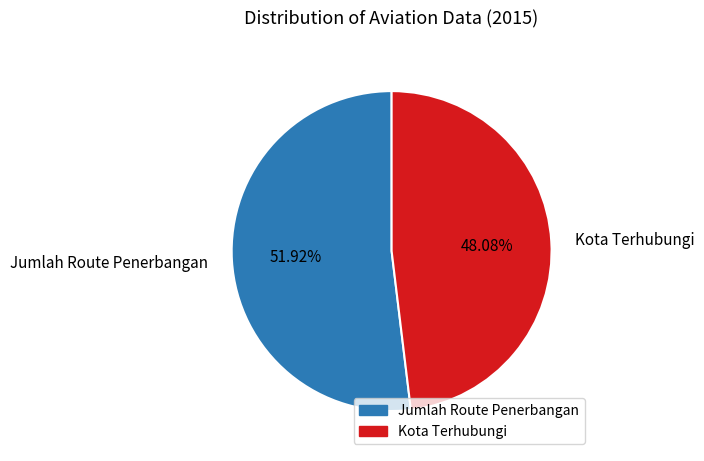

To the nearest percent, what is the average slice percentage?

50%